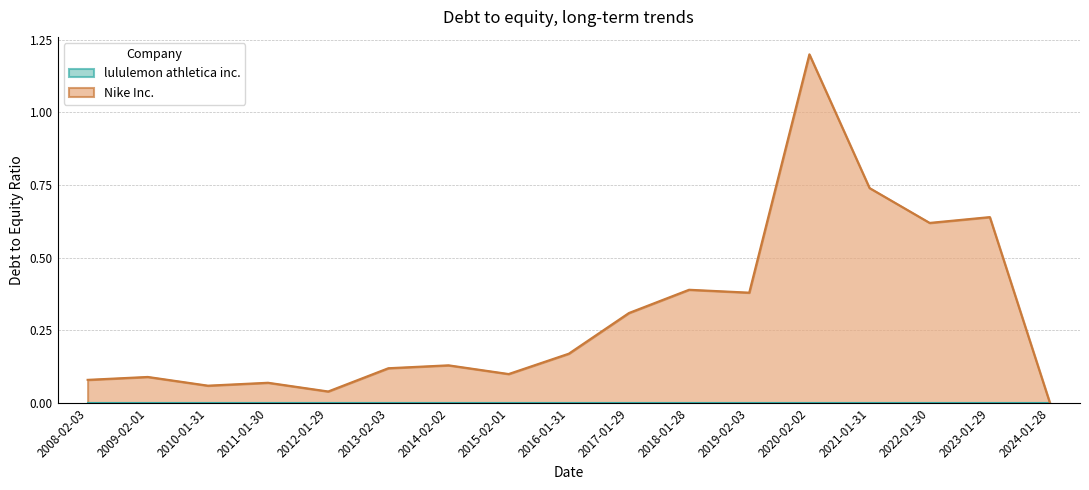

What is the label of the 2nd point from the left?

2009-02-01